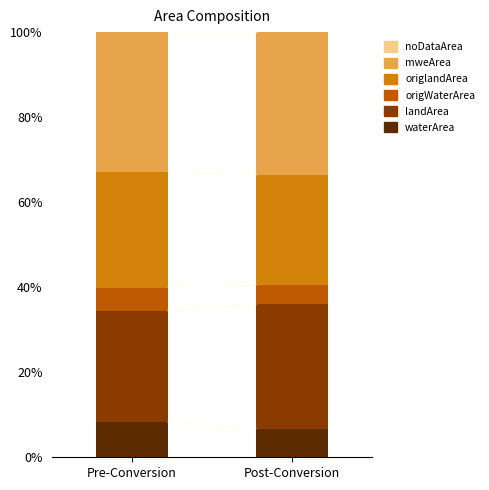

How many waterArea values are between 6 and 8?

1